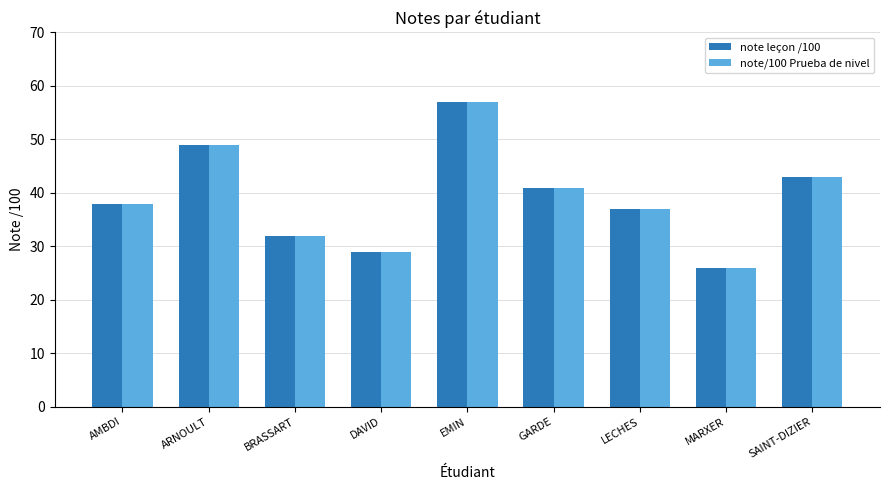

What is the difference between the note leçon /100 values at BRASSART and LECHES?

5